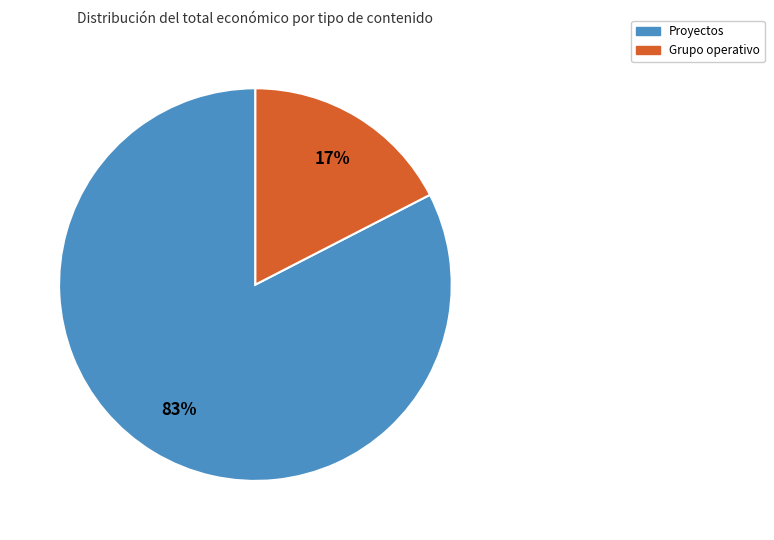

Is it true that Proyectos is 74% of the pie?

False